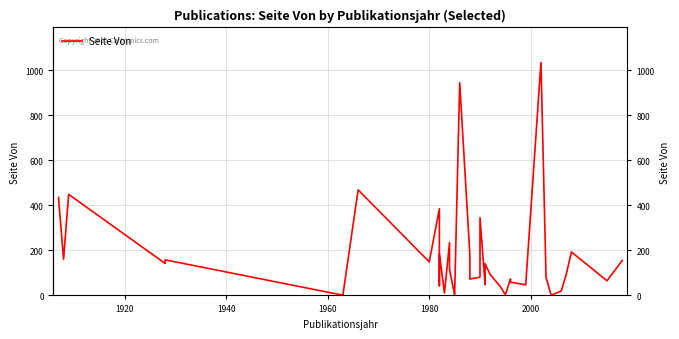

What is the label of the 17th point from the left?

16